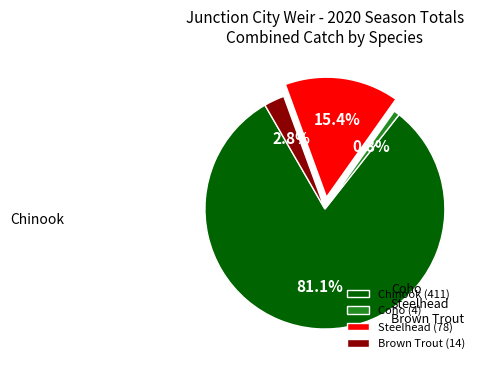

Is Chinook the majority of the pie?

Yes